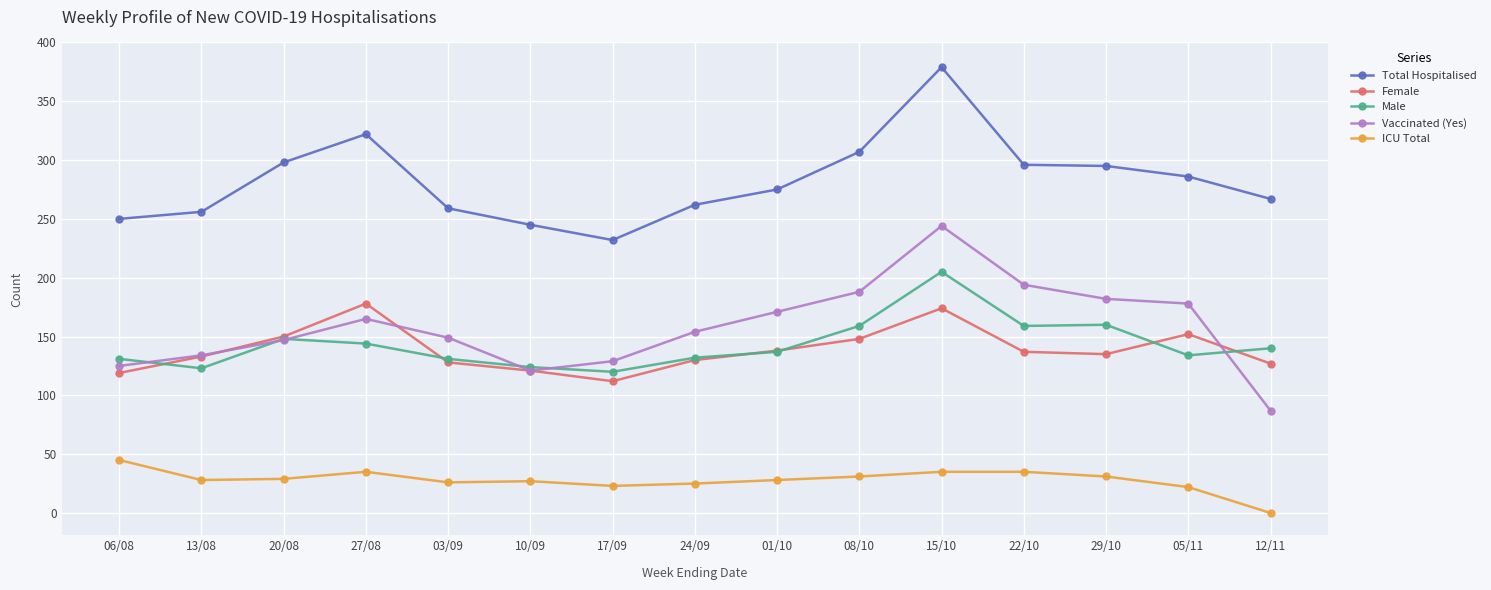

Which series has the largest total across all categories?

Total Hospitalised